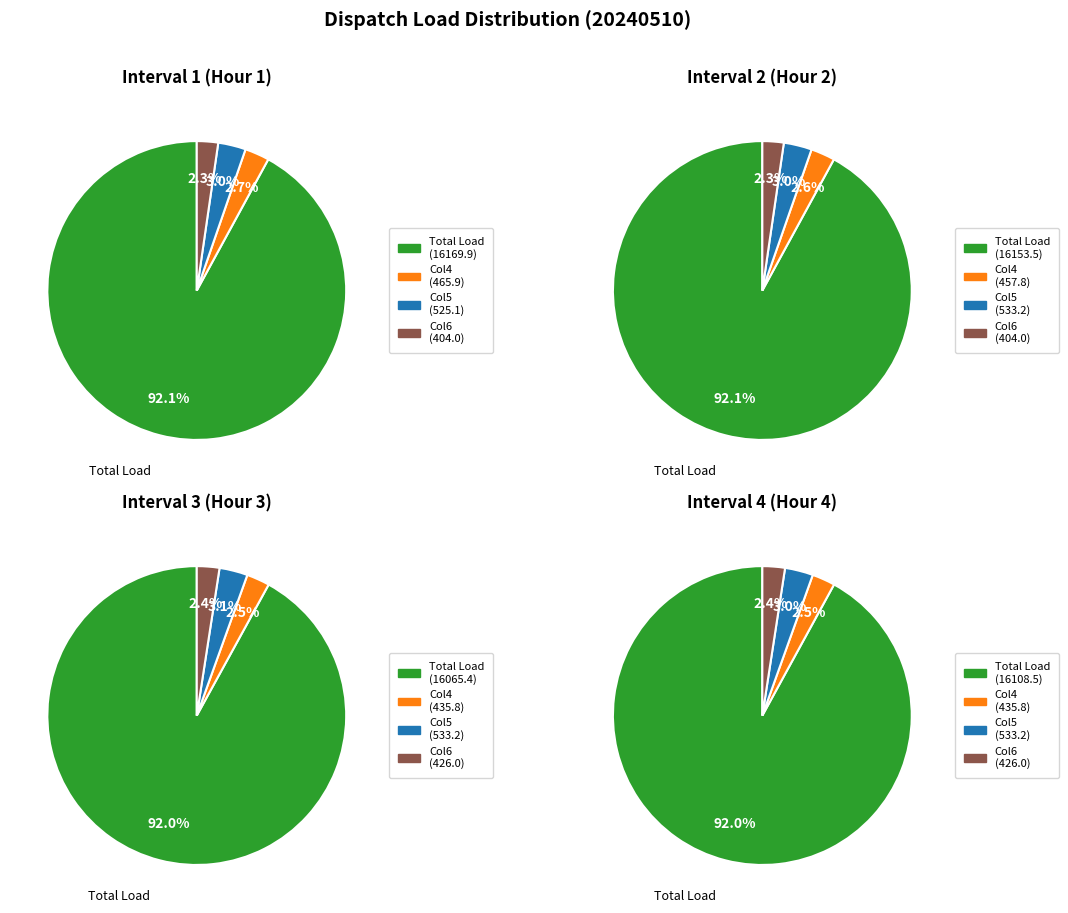

Is the sum of 3 and 2 greater than half?

No